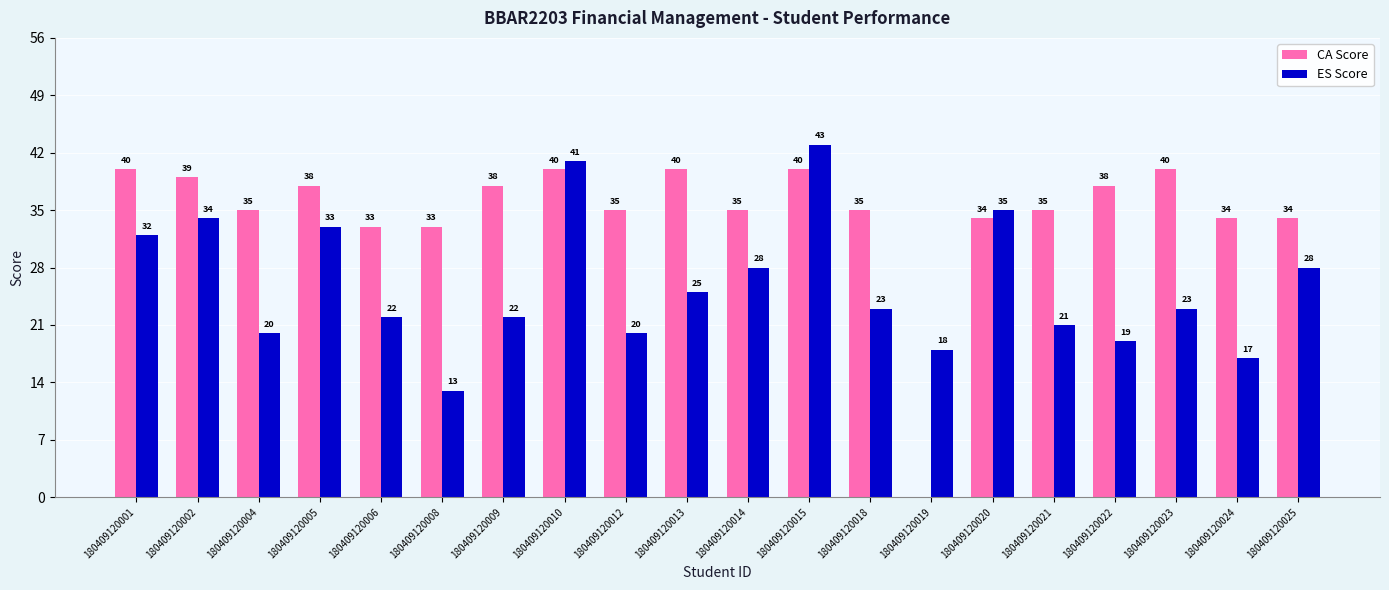

What is the maximum value shown in the chart?

43